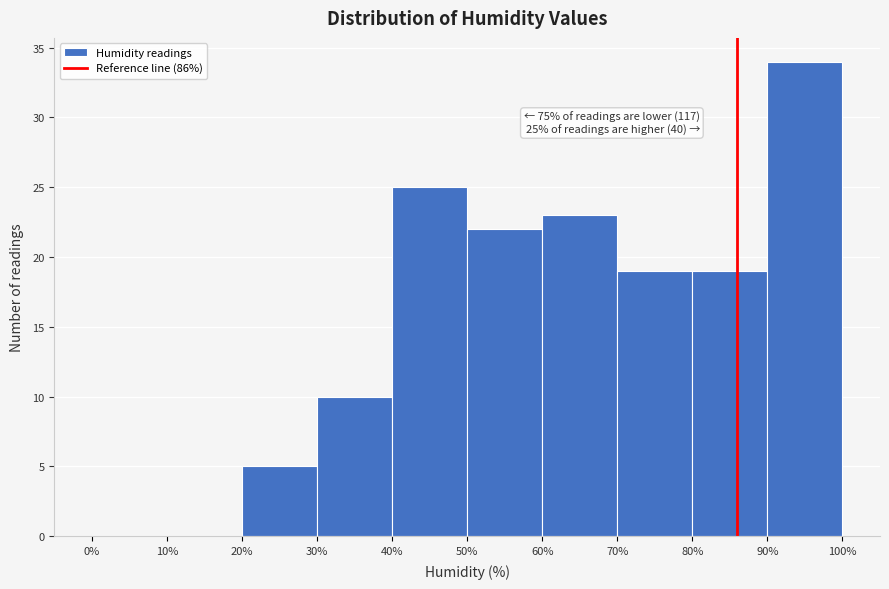

Over which range of the x-axis is the bar tallest?

90% to 100%